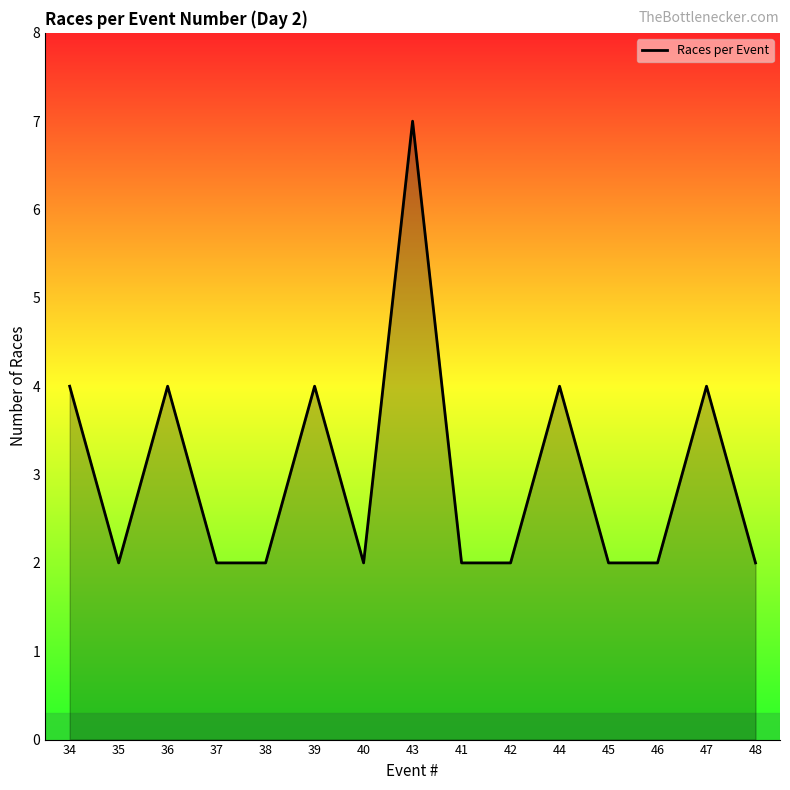

How many values are between 2 and 4?

14